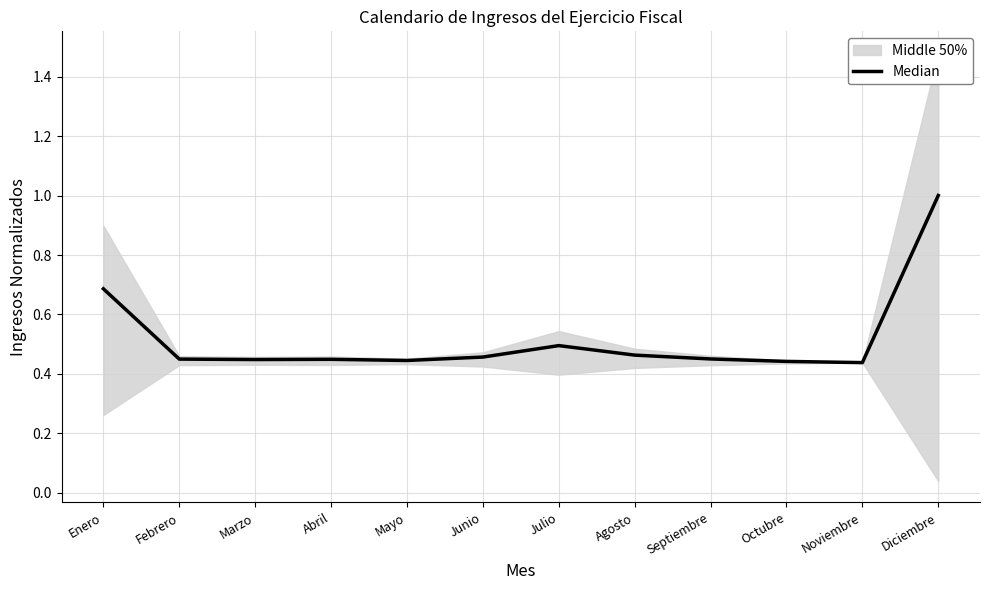

Rank the categories by value from lowest to highest.

Noviembre, Octubre, Mayo, Marzo, Abril, Febrero, Septiembre, Junio, Agosto, Julio, Enero, Diciembre